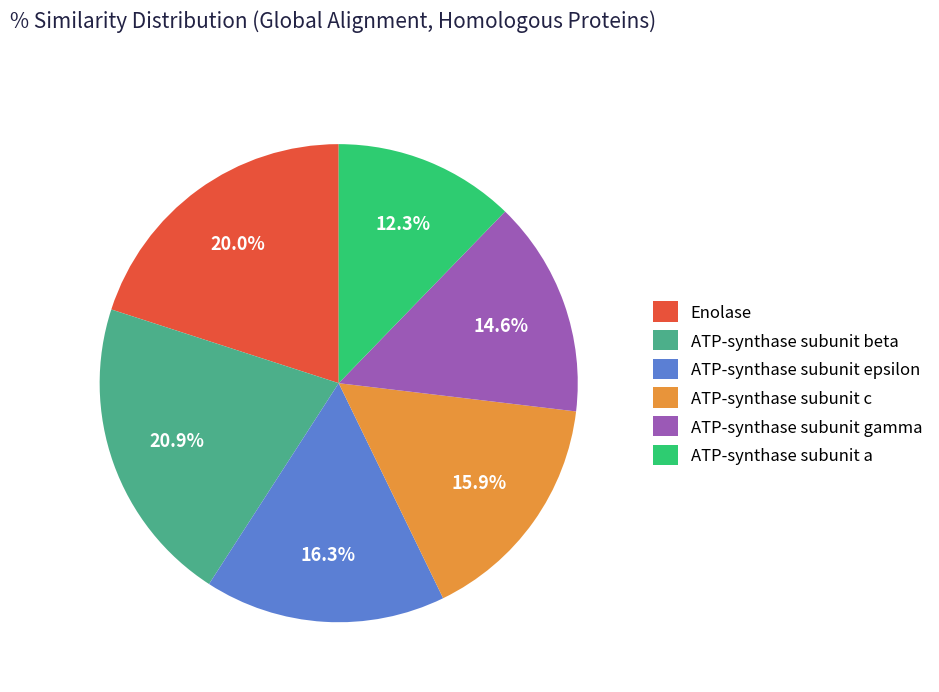

True or false: ATP-synthase subunit epsilon accounts for 16% of the total.

True